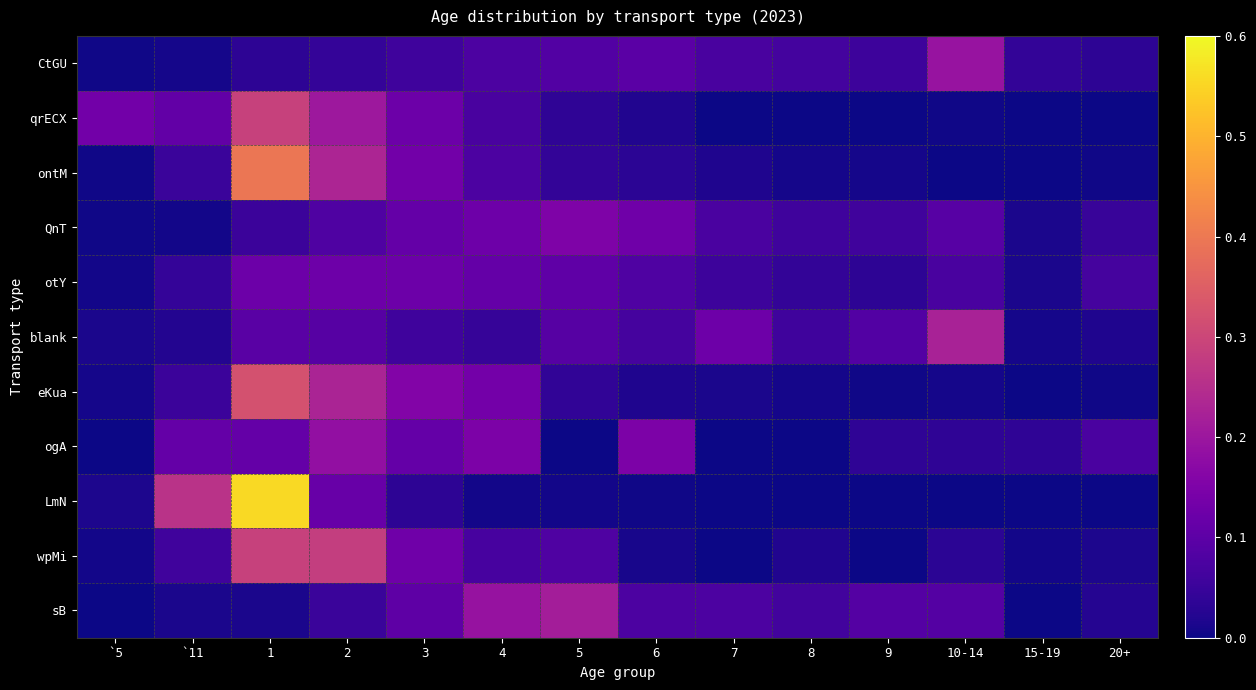

What is the total value across all series at 2?

1.6